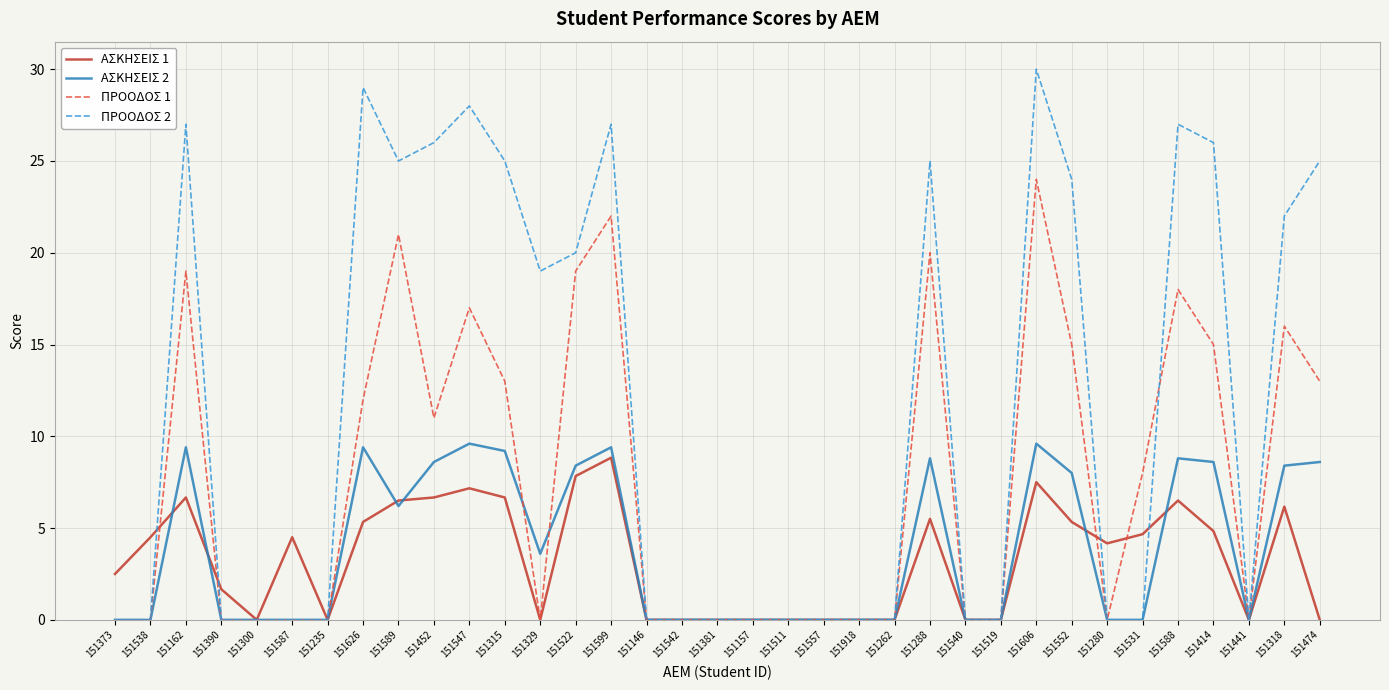

What is the sum of the ΑΣΚΗΣΕΙΣ 1 values at 151474 and 151547?

7.2